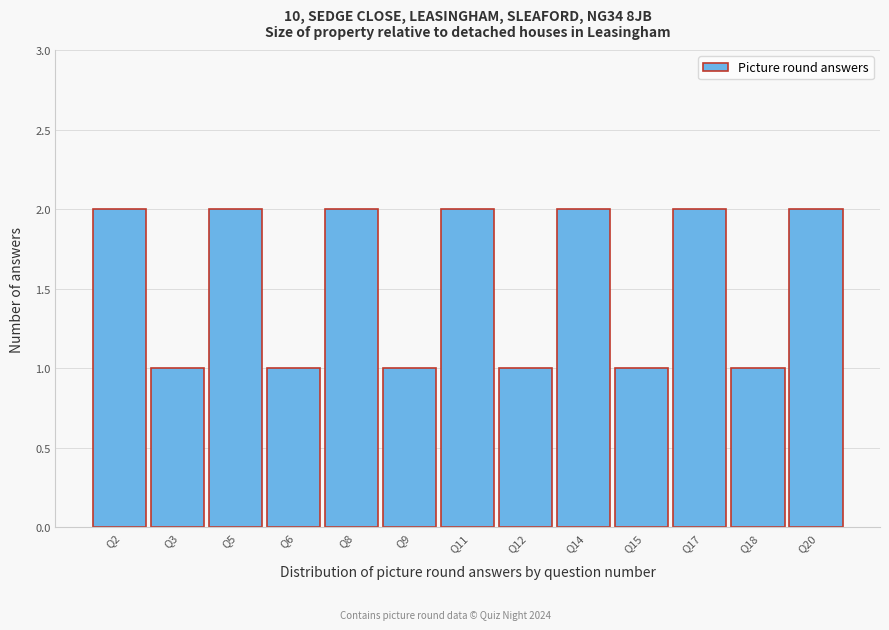

Reading left to right, transcribe all the data shown in this chart.

Q2=2	Q3=1	Q5=2	Q6=1	Q8=2	Q9=1	Q11=2	Q12=1	Q14=2	Q15=1	Q17=2	Q18=1	Q20=2